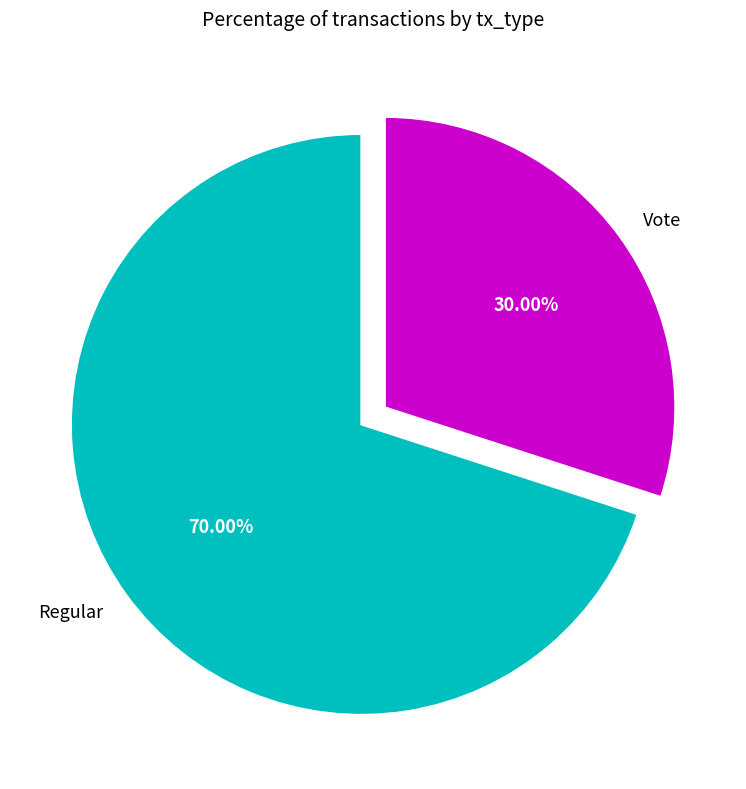

Which has a higher value, Regular or Vote?

Regular